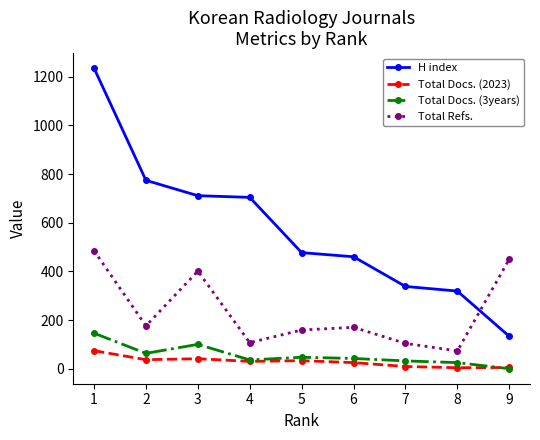

What is the total value across all series at 5?

716